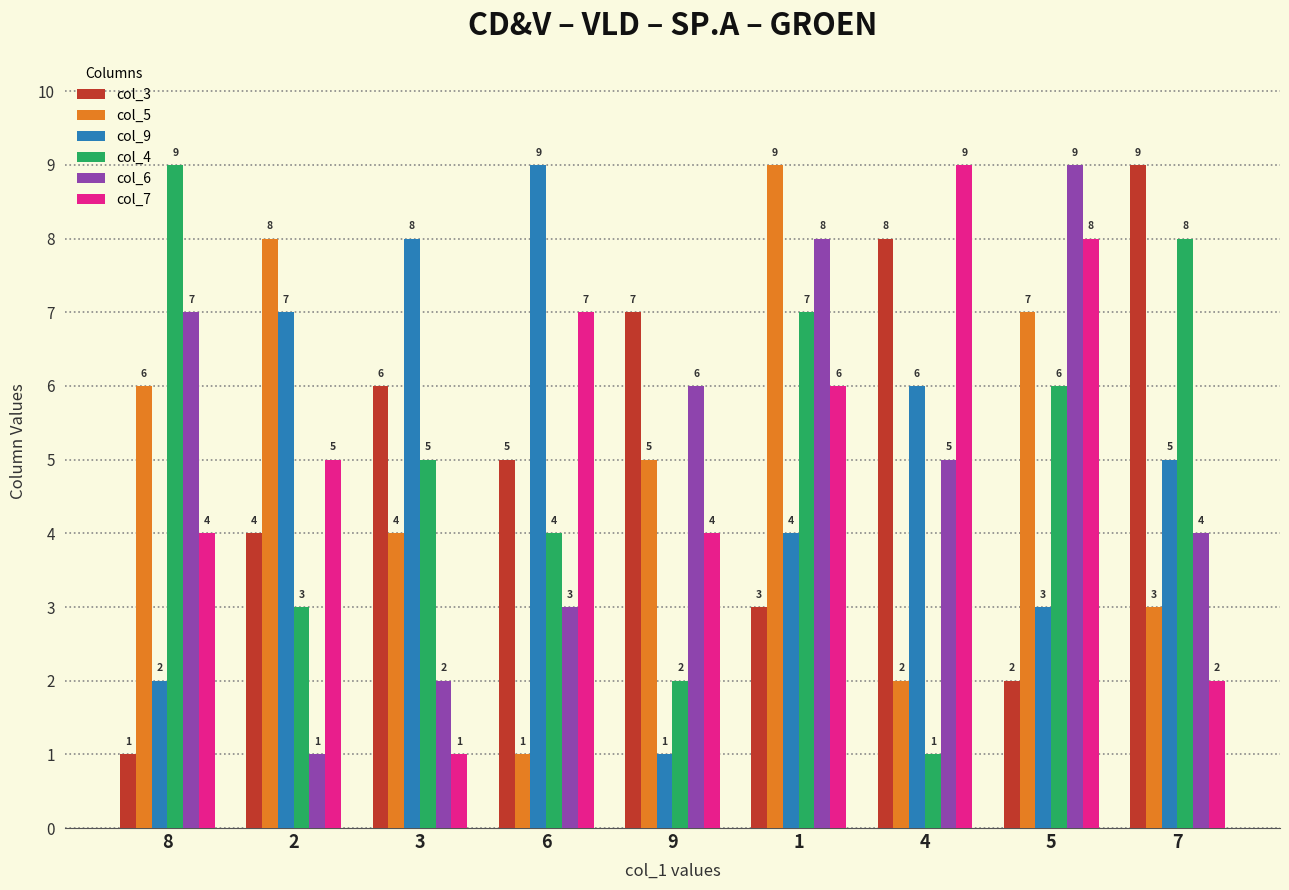

List the labels in order of col_6 value, largest first.

5, 1, 8, 9, 4, 7, 6, 3, 2